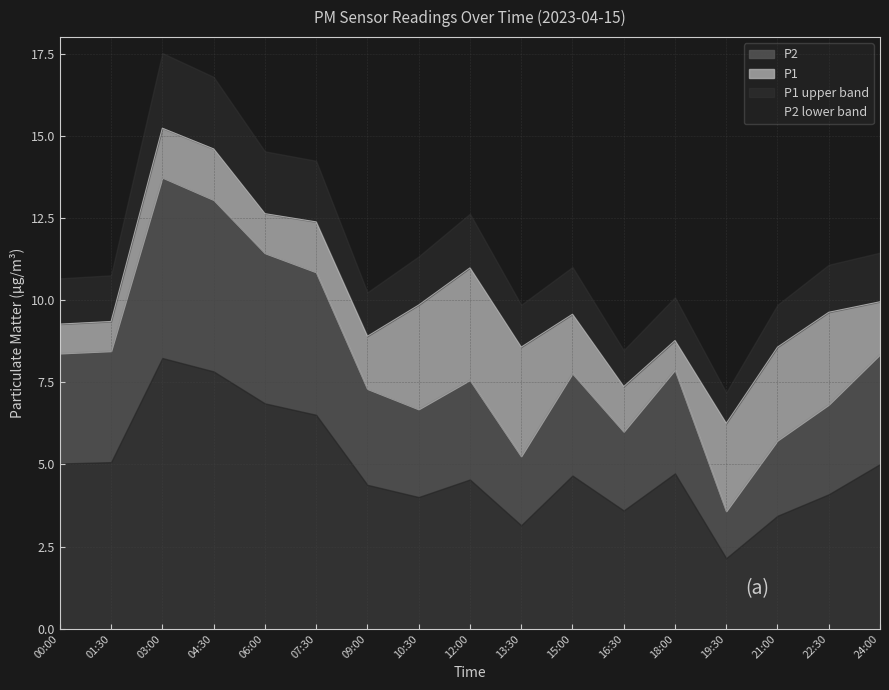

How many interior local valleys does the P2 series have?

4